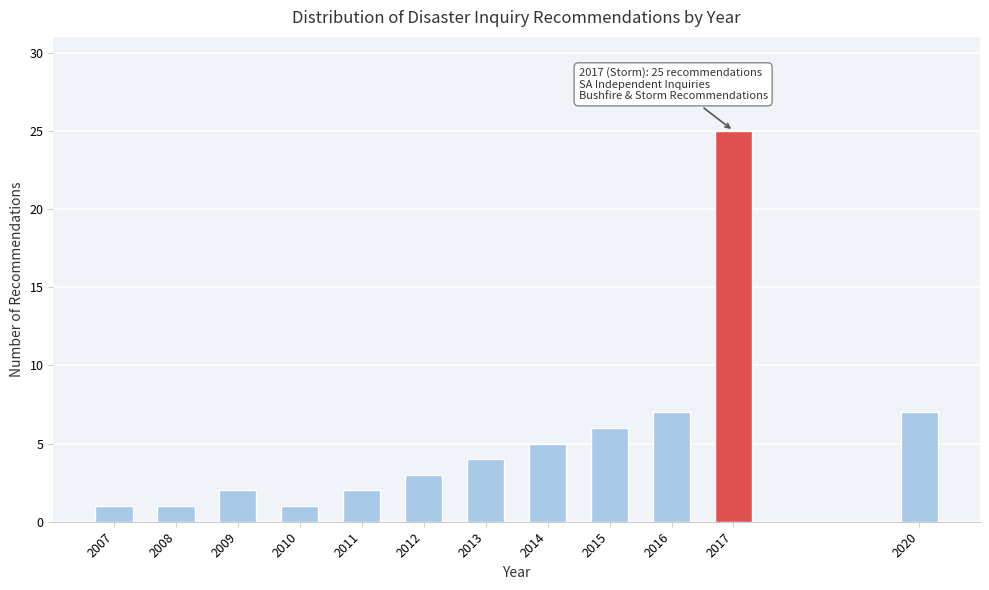

Reading left to right, what are all the values shown in this chart?

1	1	2	1	2	3	4	5	6	7	25	7